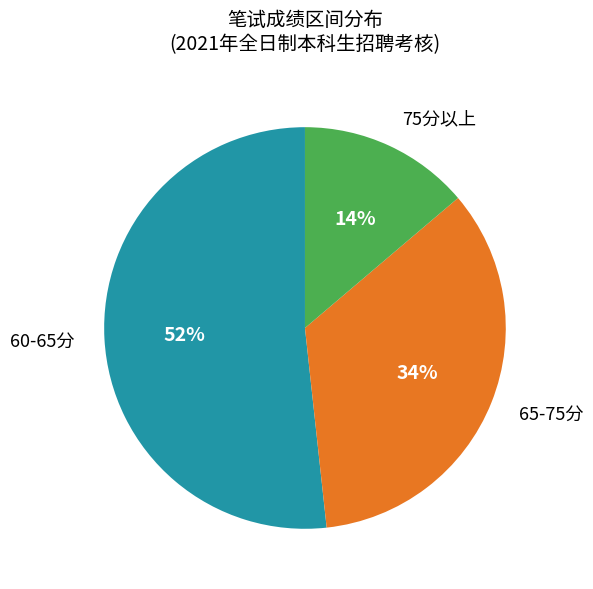

To the nearest percent, what is the difference between the largest and smallest slice percentages?

38%